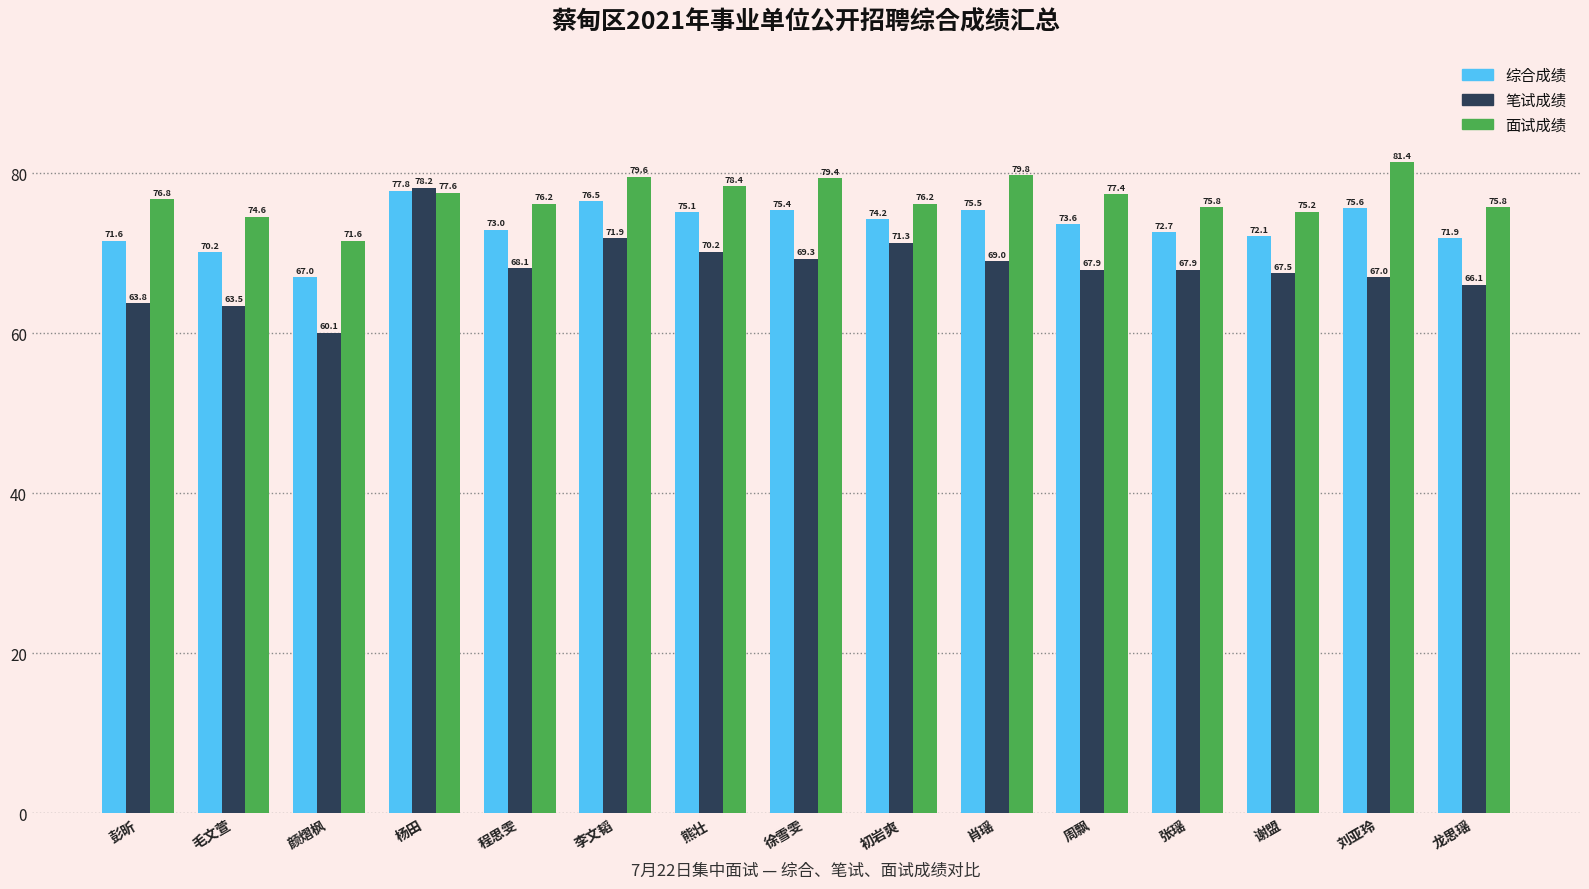

What are all the series names shown in the legend?

综合成绩, 笔试成绩, 面试成绩